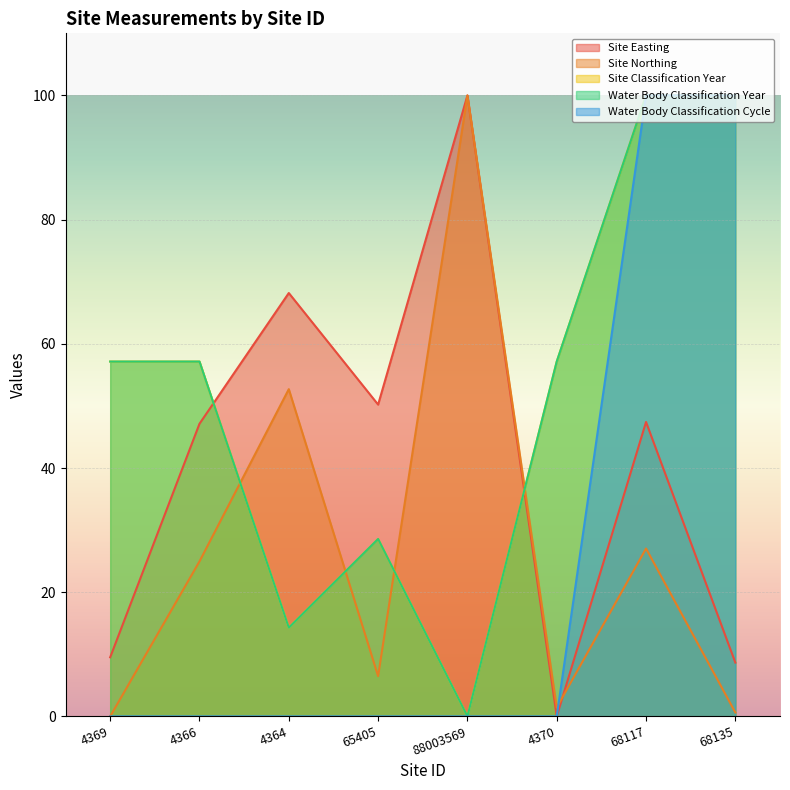

True or false: Site Easting and Water Body Classification Cycle intersect in this chart.

False